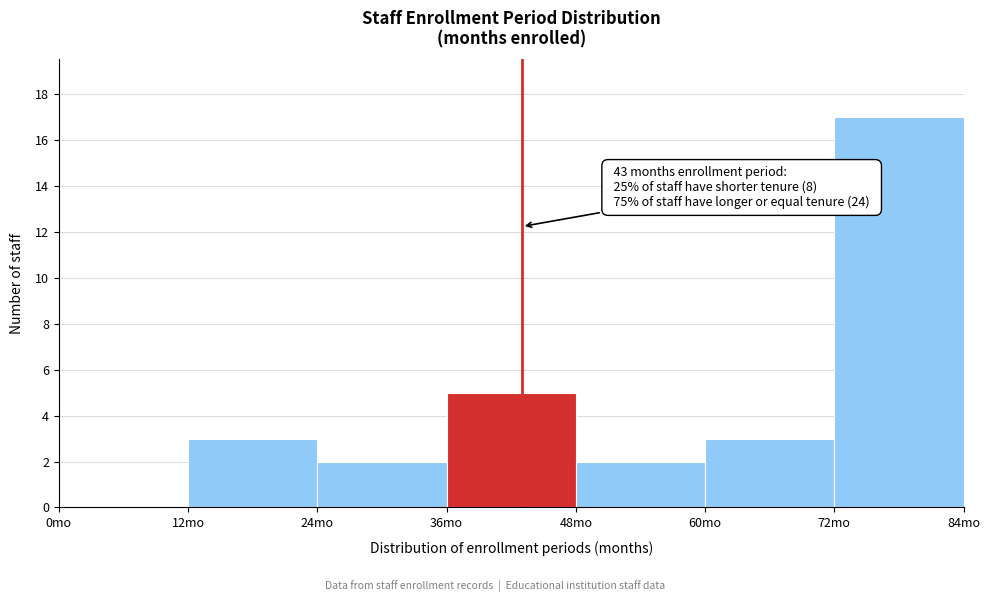

Which range on the x-axis has the tallest bar?

72 to 84